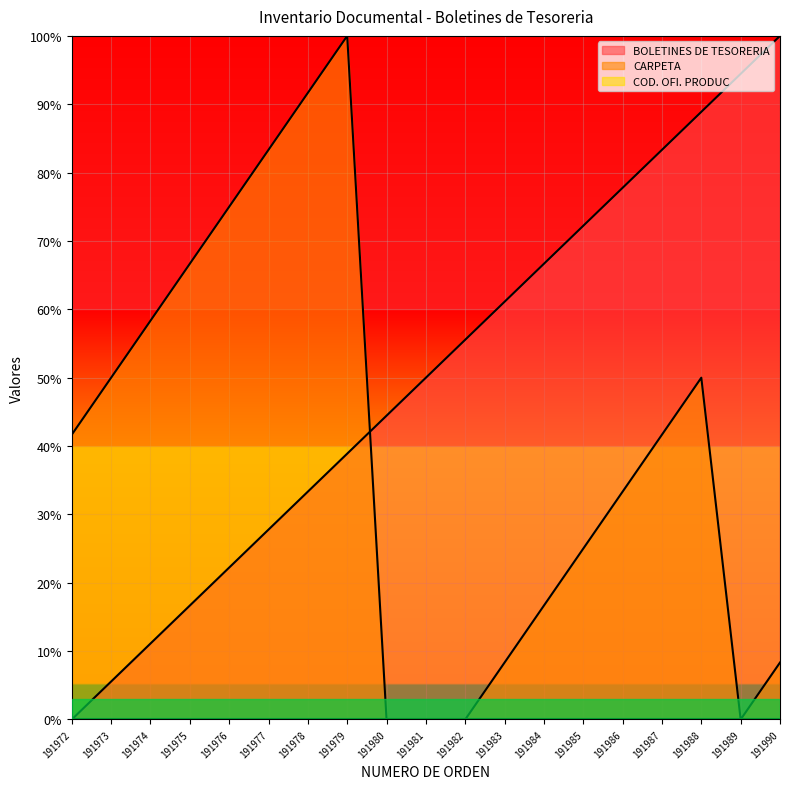

How many data points in CARPETA are above 41?

10